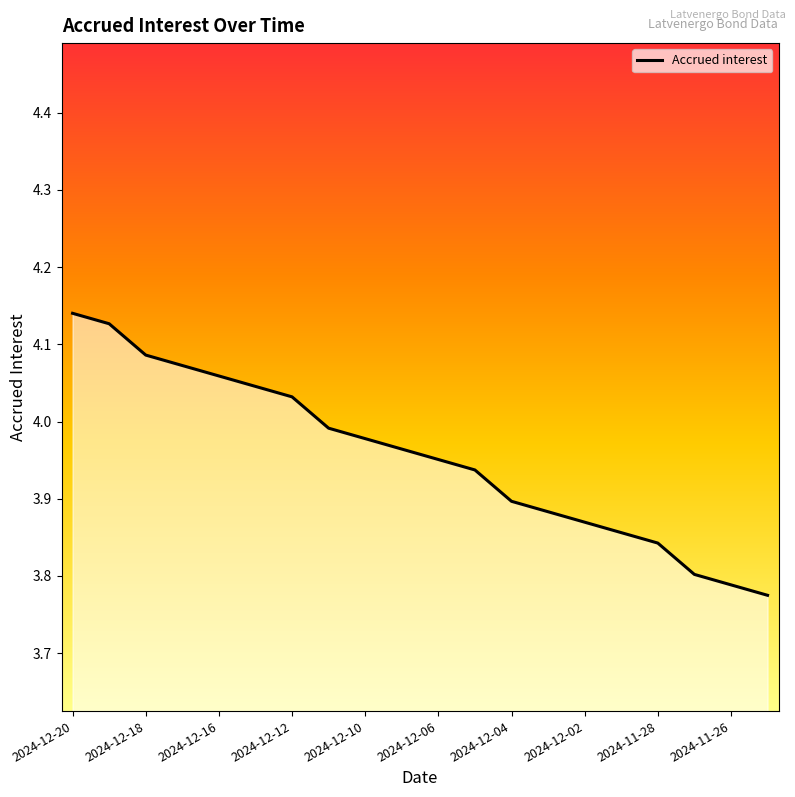

What is the difference between the maximum and minimum values?

0.4